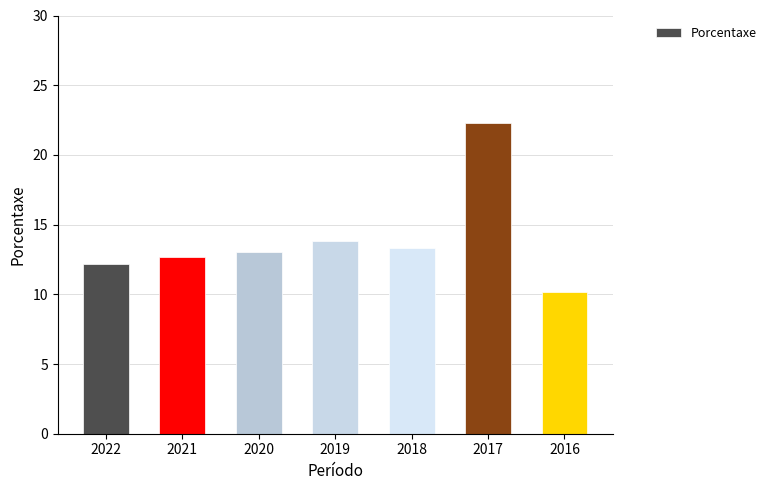

Reading left to right, extract all data points from this chart.

12.2	12.7	13.0	13.8	13.3	22.3	10.2